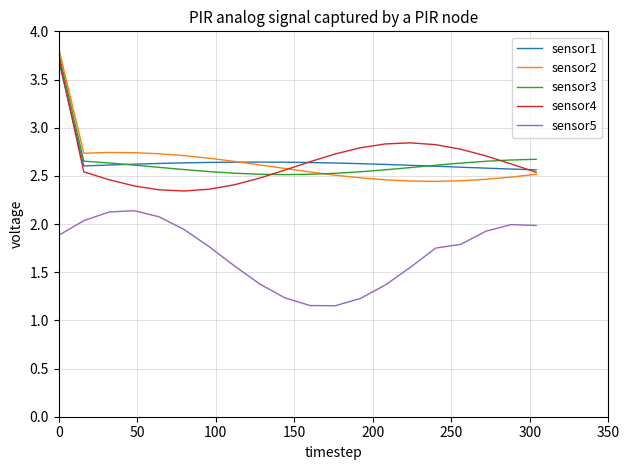

How many distinct data groups are displayed?

5